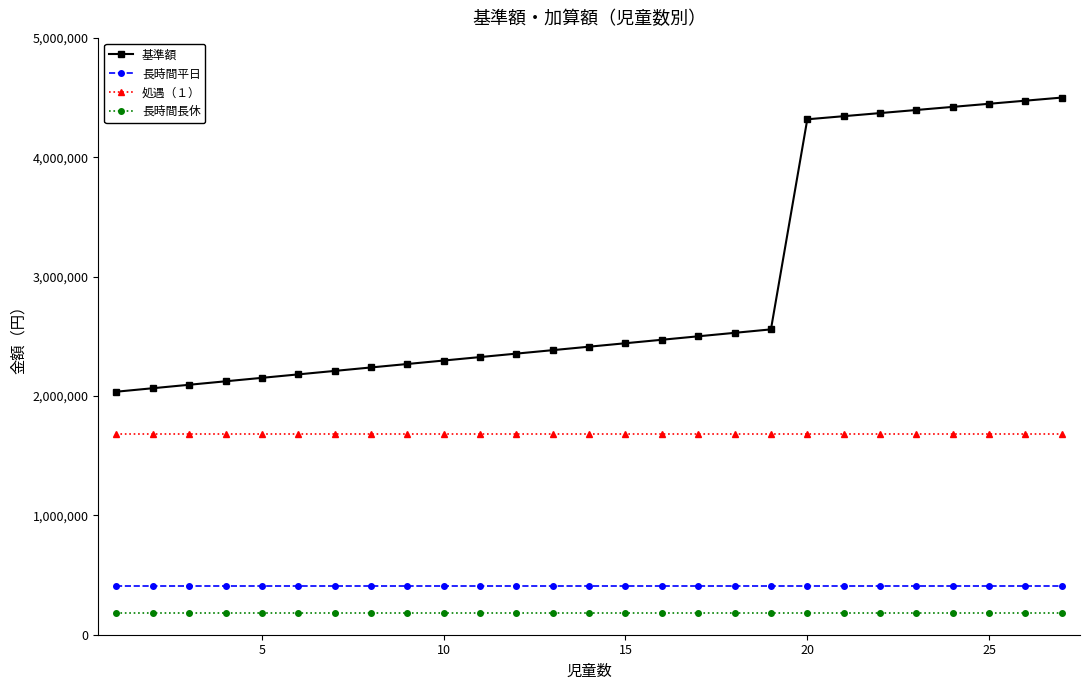

List the series in order of their peak value, highest first.

基準額, 処遇（１）, 長時間平日, 長時間長休